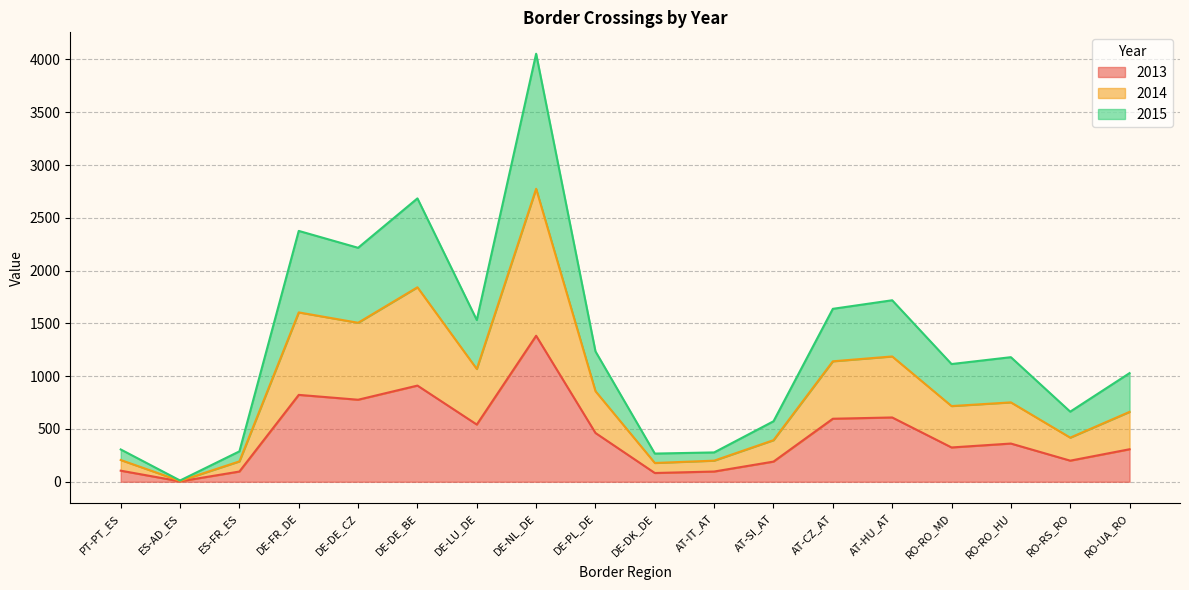

Which label corresponds to the largest value in the chart?

DE-NL_DE